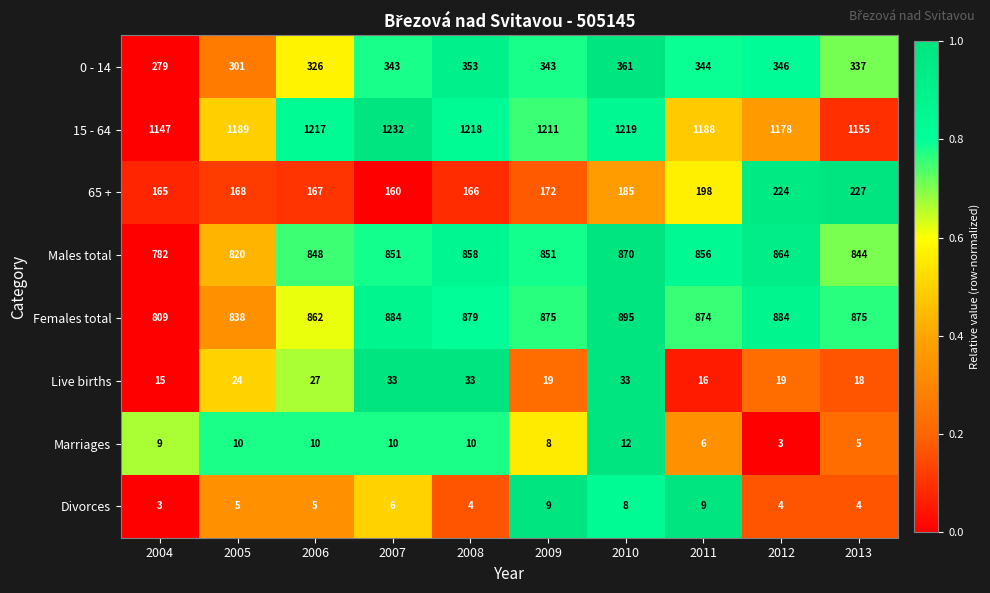

How many Marriages values are between 6 and 10?

7